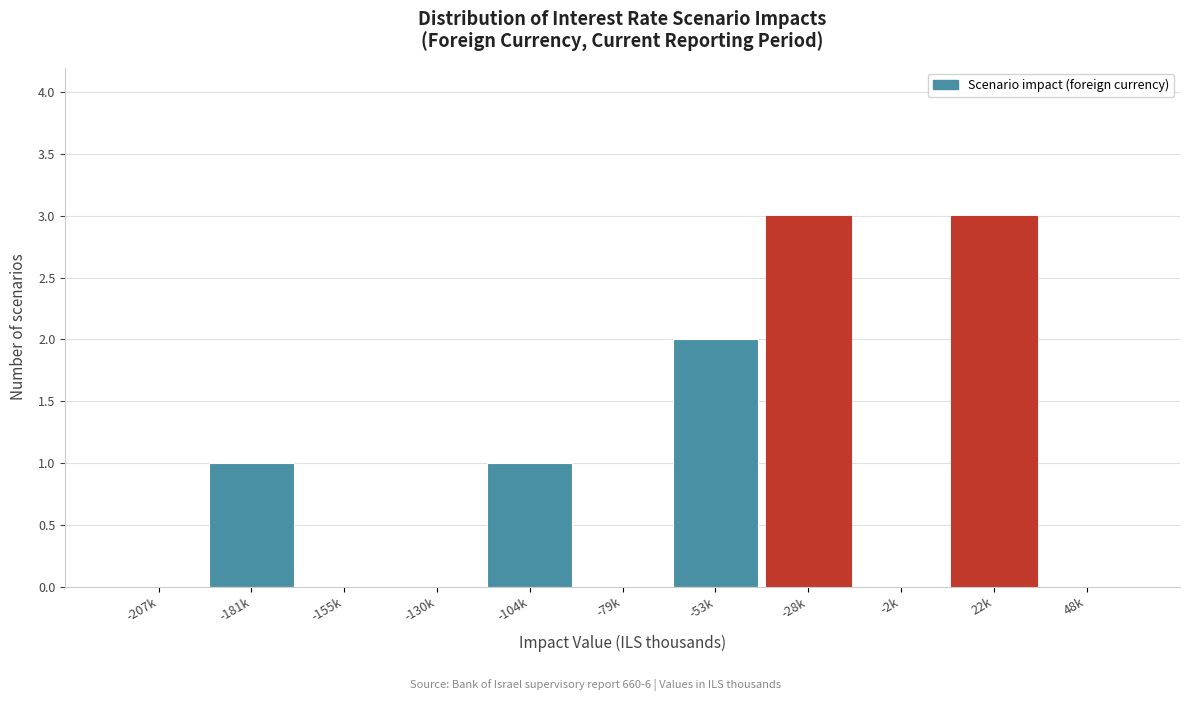

Reading left to right, extract all data points from this chart.

-207k=0	-181k=1	-155k=0	-130k=0	-104k=1	-79k=0	-53k=2	-28k=3	-2k=0	22k=3	48k=0